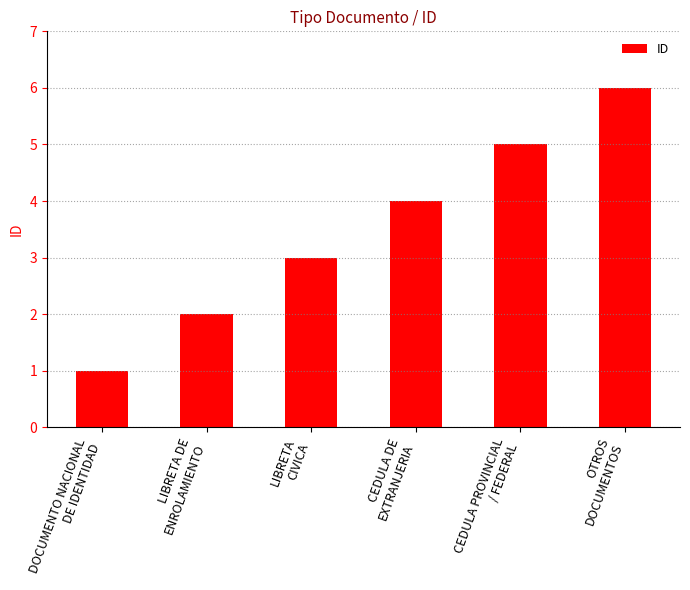

True or false: the data shows 9 at OTROS
DOCUMENTOS.

False